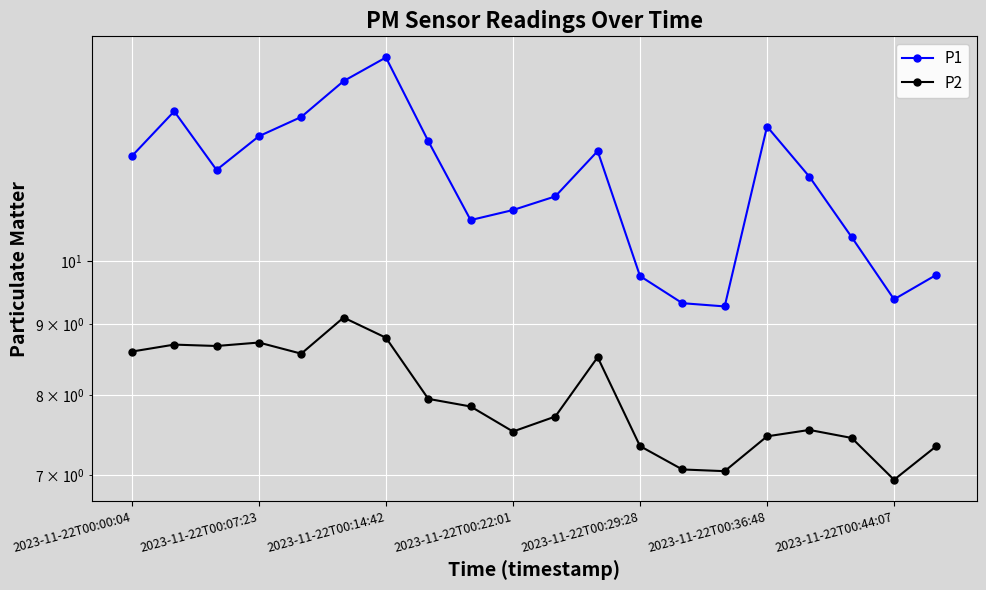

Reading right to left, list all the values displayed in this chart.

P1: 9.8	9.4	10.4	11.5	12.5	9.3	9.3	9.8	12.0	11.1	10.9	10.7	12.2	14.0	13.5	12.7	12.3	11.6	12.8	11.9
P2: 7.3	7.0	7.5	7.5	7.5	7.0	7.1	7.3	8.5	7.7	7.5	7.8	8.0	8.8	9.1	8.6	8.7	8.7	8.7	8.6